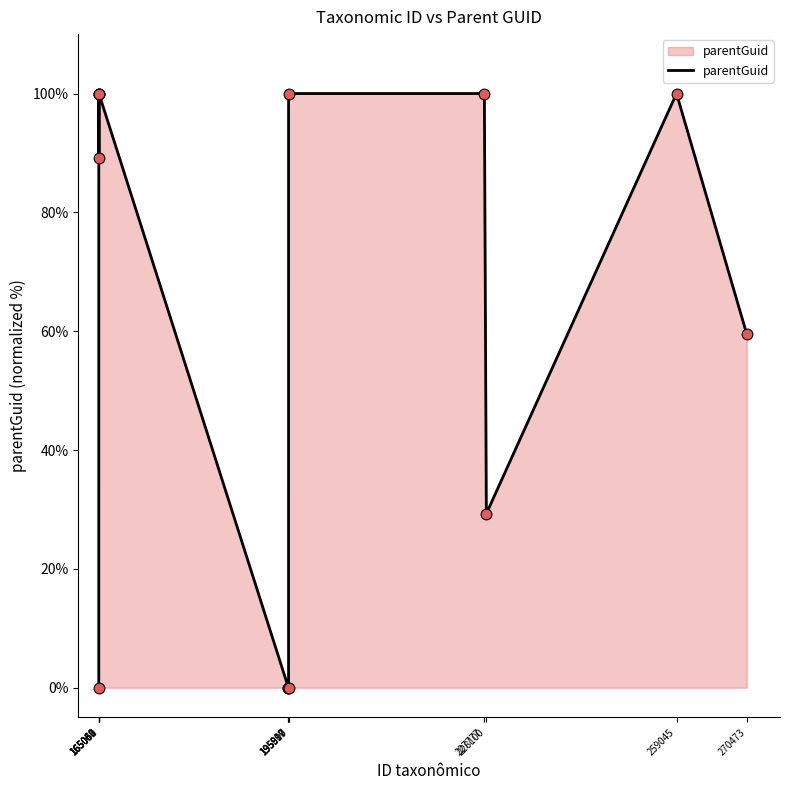

What is the change in value from 165051 to 270473?

-40.5